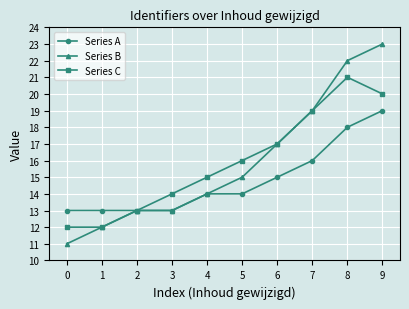

Rank the series by their maximum value, from highest to lowest.

Series B, Series C, Series A